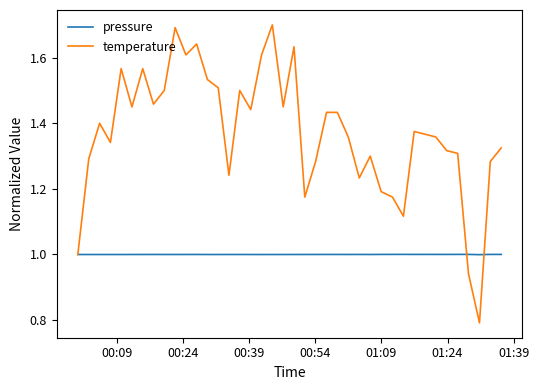

How many lines are shown in the chart?

2